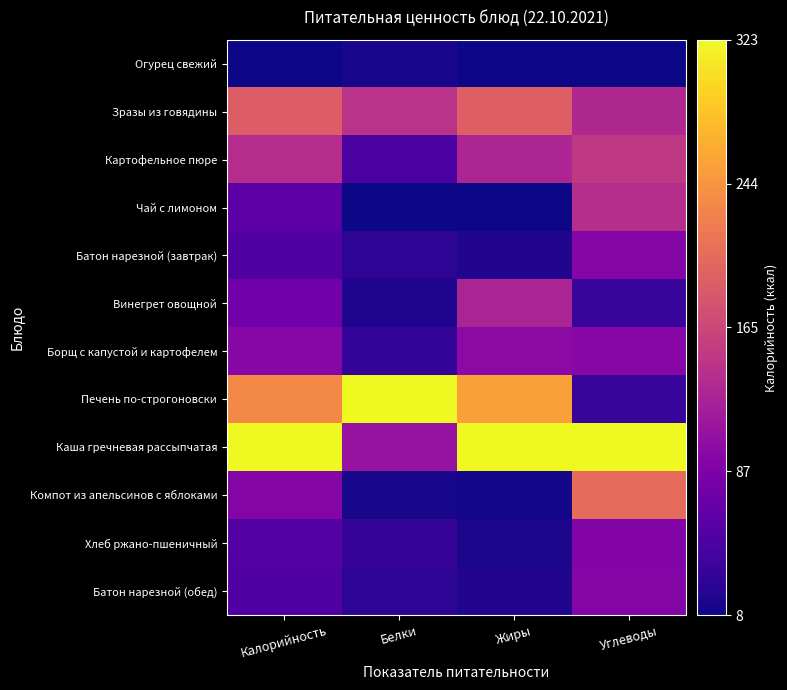

Reading right to left, transcribe all the data shown in this chart.

Огурец свежий: Углеводы=0.0	Жиры=0.0	Белки=0.0	Калорийность=0.0
Зразы из говядины: Углеводы=0.4	Жиры=0.6	Белки=0.4	Калорийность=0.6
Картофельное пюре: Углеводы=0.5	Жиры=0.4	Белки=0.1	Калорийность=0.4
Чай с лимоном: Углеводы=0.4	Жиры=0.0	Белки=0.0	Калорийность=0.2
Батон нарезной (завтрак): Углеводы=0.3	Жиры=0.0	Белки=0.1	Калорийность=0.1
Винегрет овощной: Углеводы=0.1	Жиры=0.4	Белки=0.0	Калорийность=0.2
Борщ с капустой и картофелем: Углеводы=0.3	Жиры=0.3	Белки=0.1	Калорийность=0.3
Печень по-строгоновски: Углеводы=0.1	Жиры=0.8	Белки=1.0	Калорийность=0.7
Каша гречневая рассыпчатая: Углеводы=1.0	Жиры=1.0	Белки=0.3	Калорийность=1.0
Компот из апельсинов с яблоками: Углеводы=0.6	Жиры=0.0	Белки=0.0	Калорийность=0.3
Хлеб ржано-пшеничный: Углеводы=0.3	Жиры=0.0	Белки=0.1	Калорийность=0.1
Батон нарезной (обед): Углеводы=0.3	Жиры=0.0	Белки=0.1	Калорийность=0.1